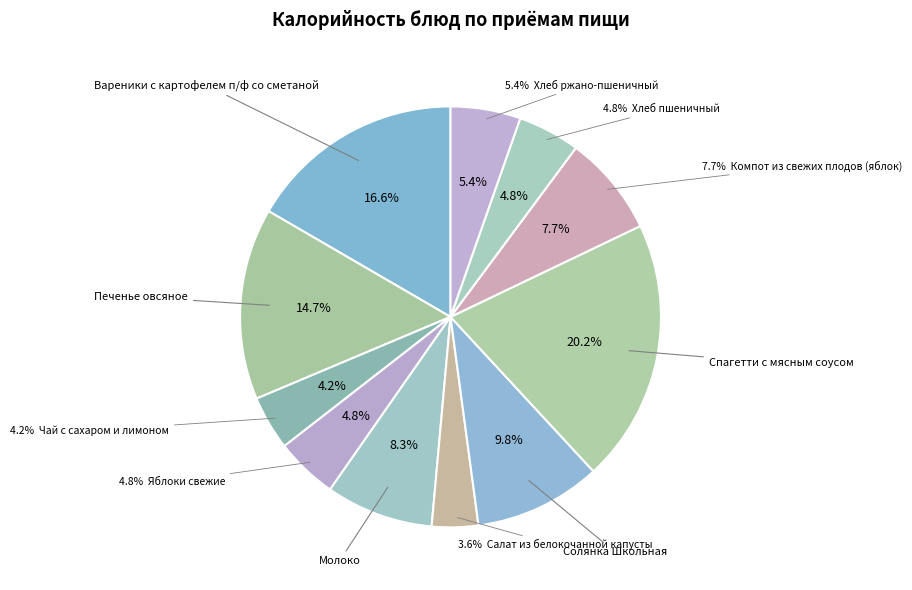

Count the number of slices in the pie.

11